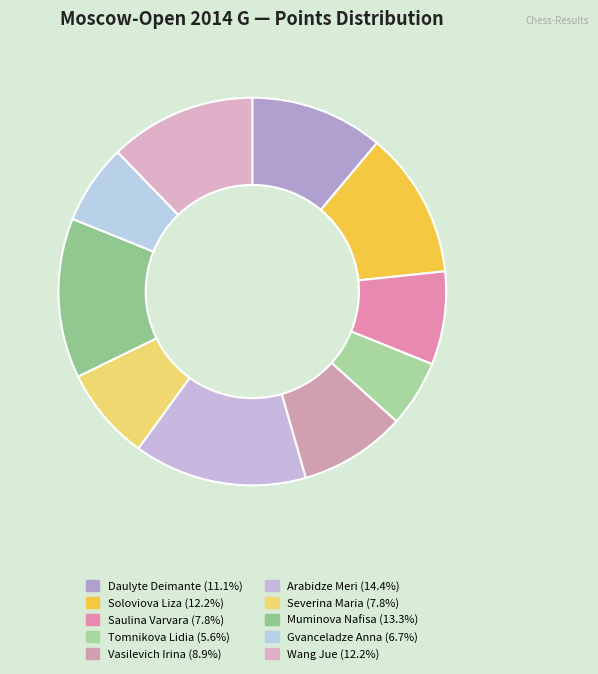

Does any single category account for the majority?

No